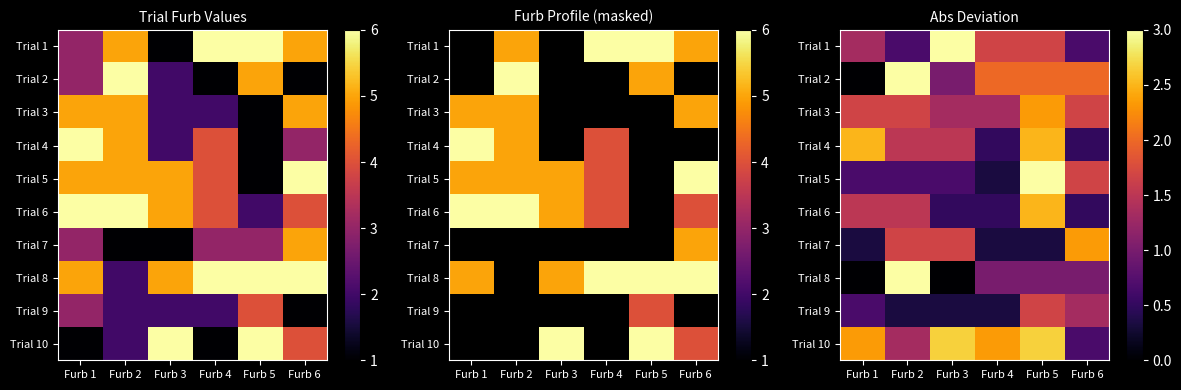

What is the difference between the maximum and minimum values in the Trial 6 series?

2.0